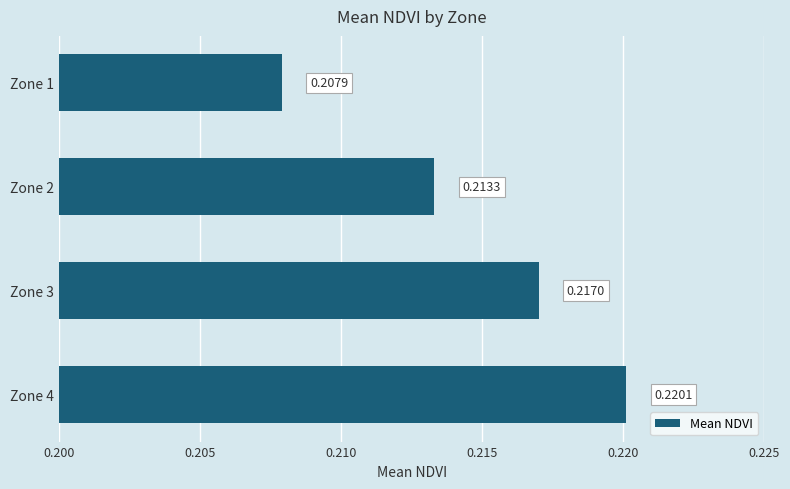

What is the sum of all values?

0.9